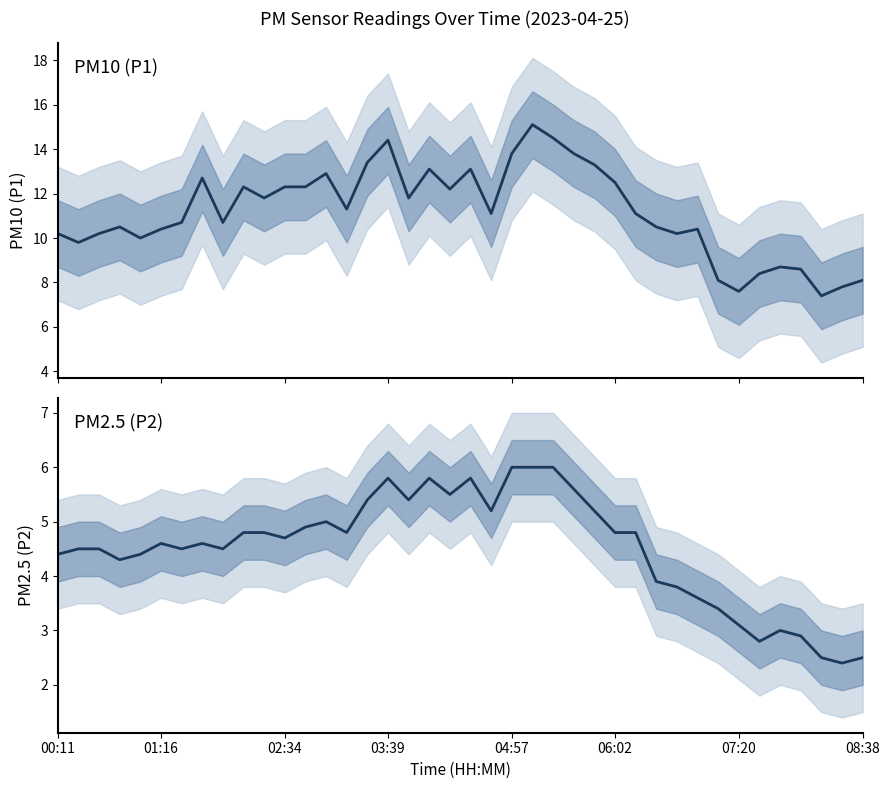

The value of P1 at 9 is 19.1. True or false?

False